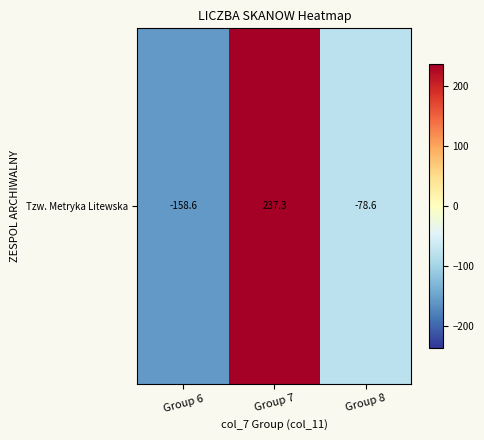

How many distinct data groups are displayed?

1